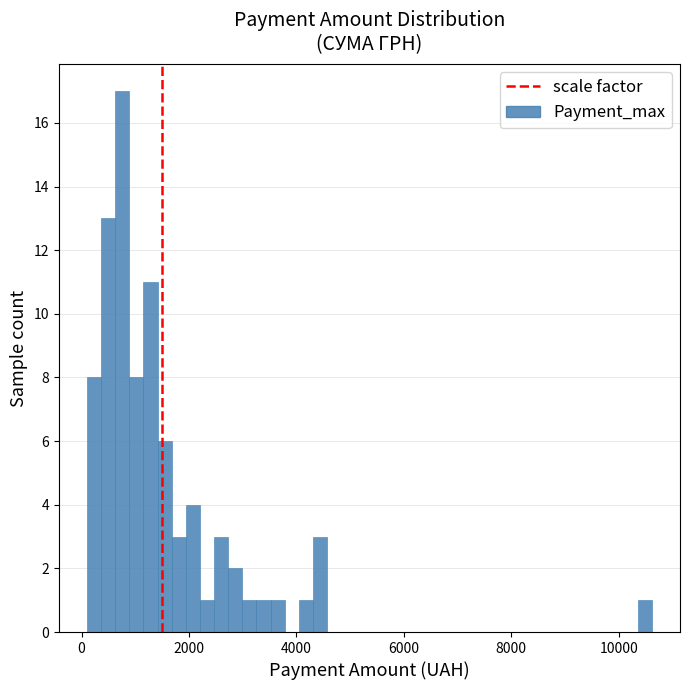

Around what value on the x-axis is the tallest bar? Give the approximate position of its centre, as read against the axis.

800